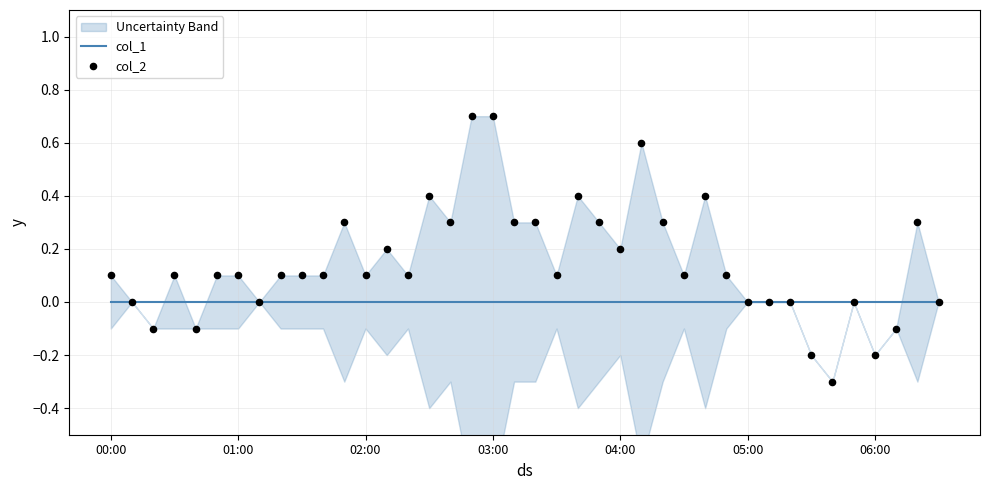

Which series has the largest Y range (max minus min)?

col_2